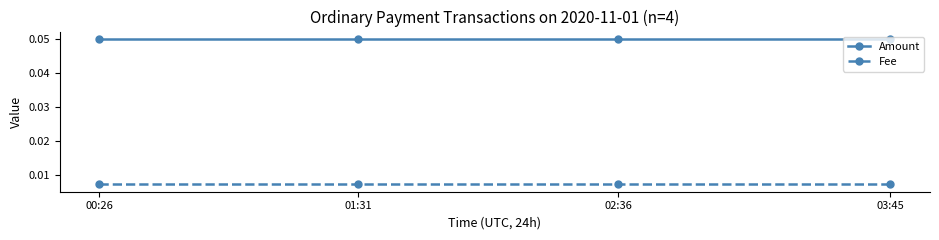

What is the label of the 1st point from the left?

00:26